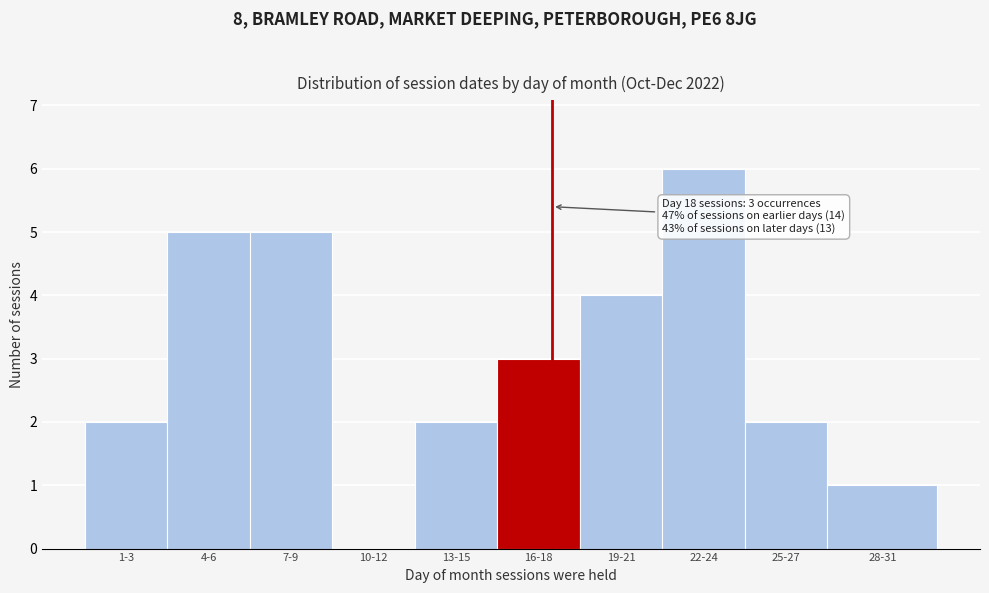

Reading left to right, list all the values displayed in this chart.

1-3=2	4-6=5	7-9=5	10-12=0	13-15=2	16-18=3	19-21=4	22-24=6	25-27=2	28-31=1